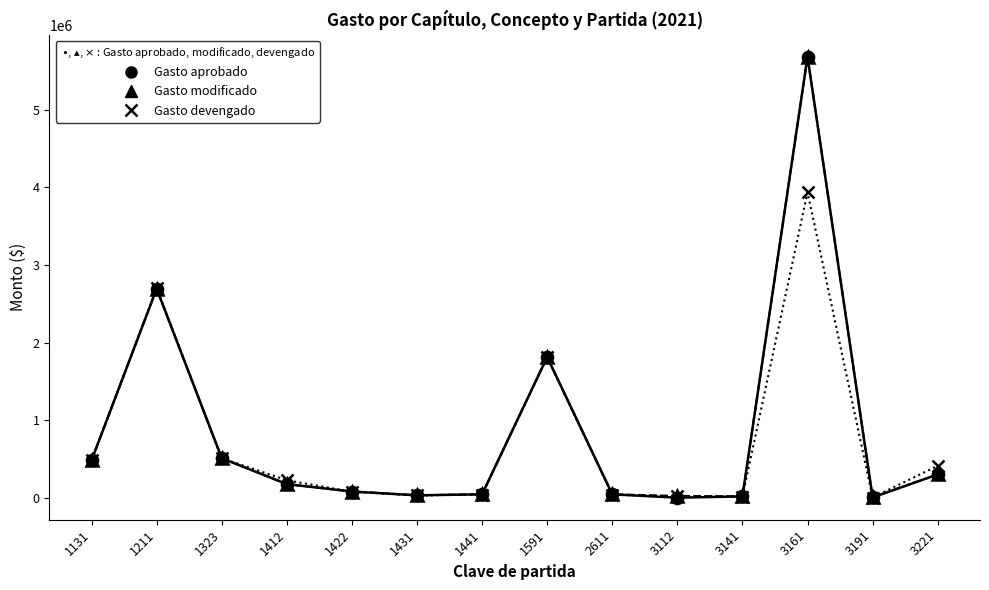

What is the spread (max minus min) of values at 1441?

3336.5